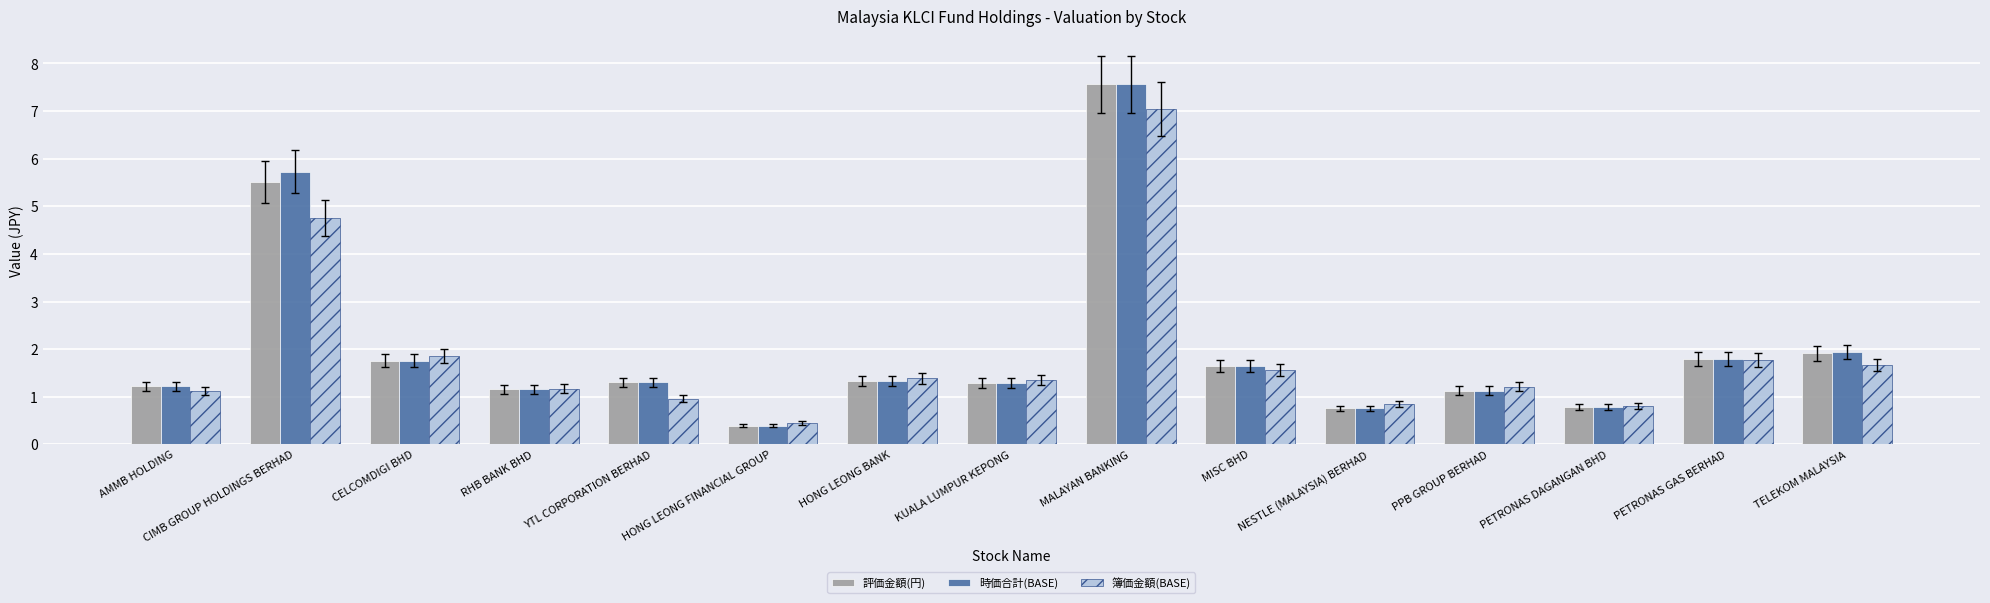

What is the total value across all series at RHB BANK BHD?

3.5